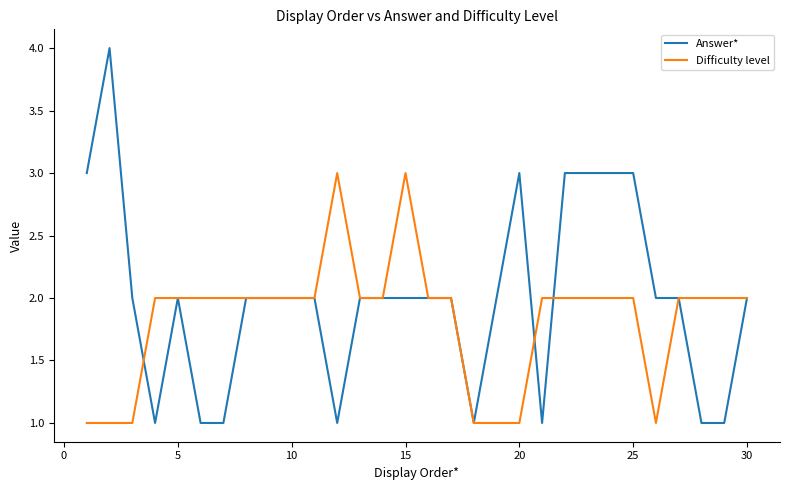

Which series has the largest total across all categories?

Answer*